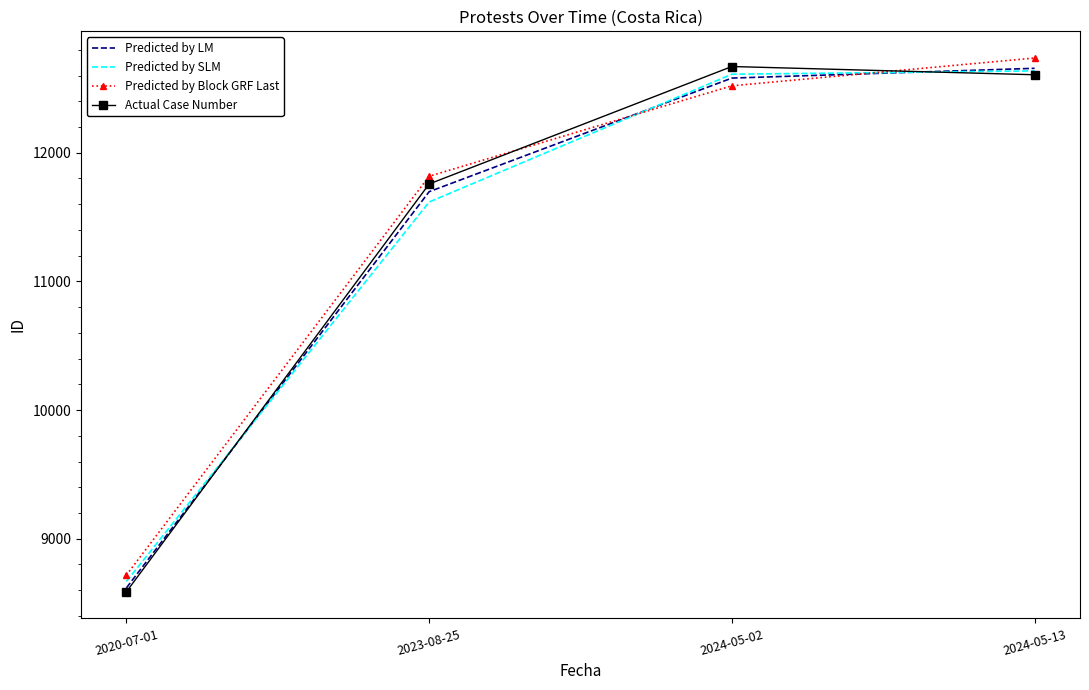

Reading left to right, list all the values displayed in this chart.

Predicted by LM: 2020-07-01=8618	2023-08-25=11697	2024-05-02=12580	2024-05-13=12656
Predicted by SLM: 2020-07-01=8668	2023-08-25=11617	2024-05-02=12610	2024-05-13=12636
Predicted by Block GRF Last: 2020-07-01=8718	2023-08-25=11817	2024-05-02=12520	2024-05-13=12736
Actual Case Number: 2020-07-01=8588	2023-08-25=11757	2024-05-02=12670	2024-05-13=12606